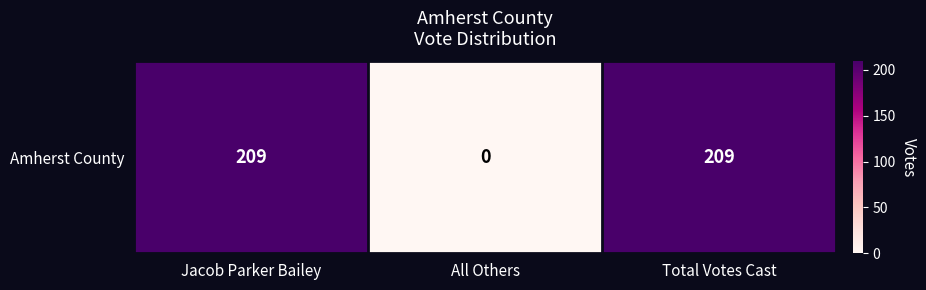

What is the difference between the values at Total Votes Cast and All Others?

209